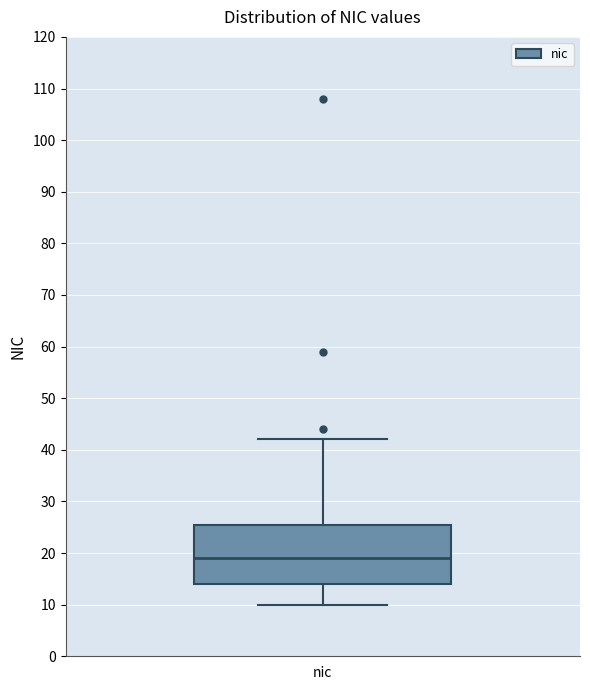

Transcribe this box plot: give where the median line is, the range the box spans, and where the two whiskers end, as read against the y-axis. The values are not printed on the chart, so give them approximately, as read against the axis.

median 19, box 14 to 26, whiskers 10 to 42